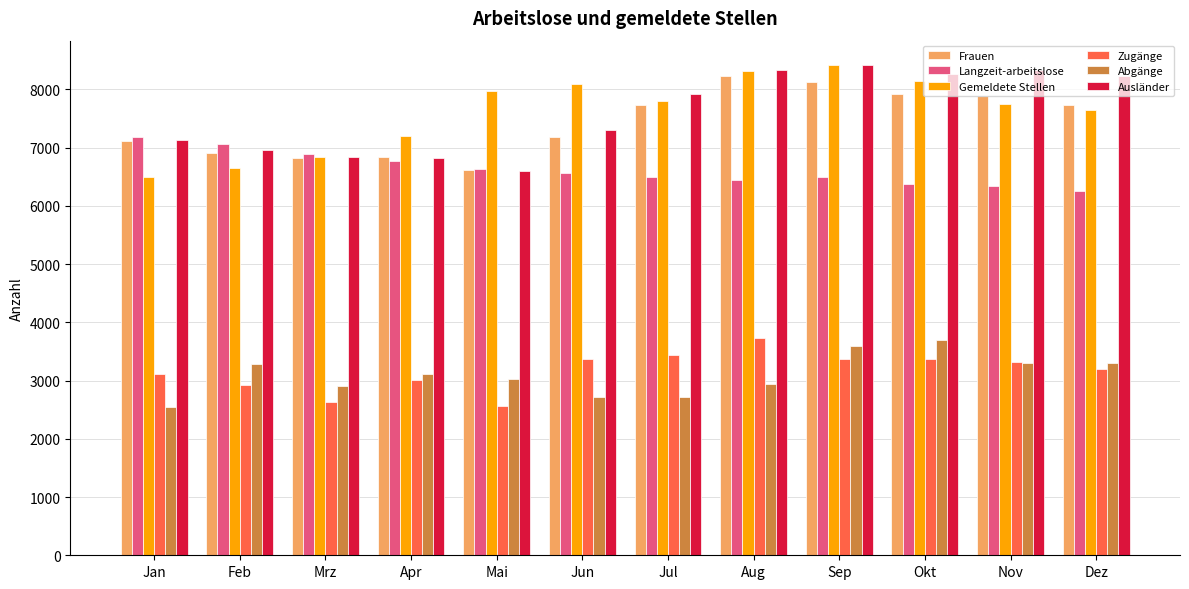

Which label corresponds to the largest value in the chart?

Sep